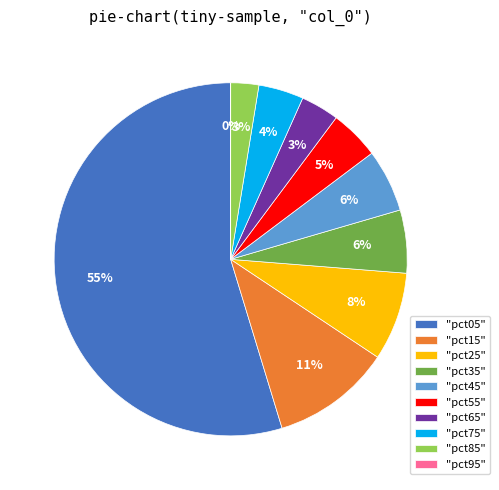

To the nearest percent, what percentage of the pie is "pct75"?

4%